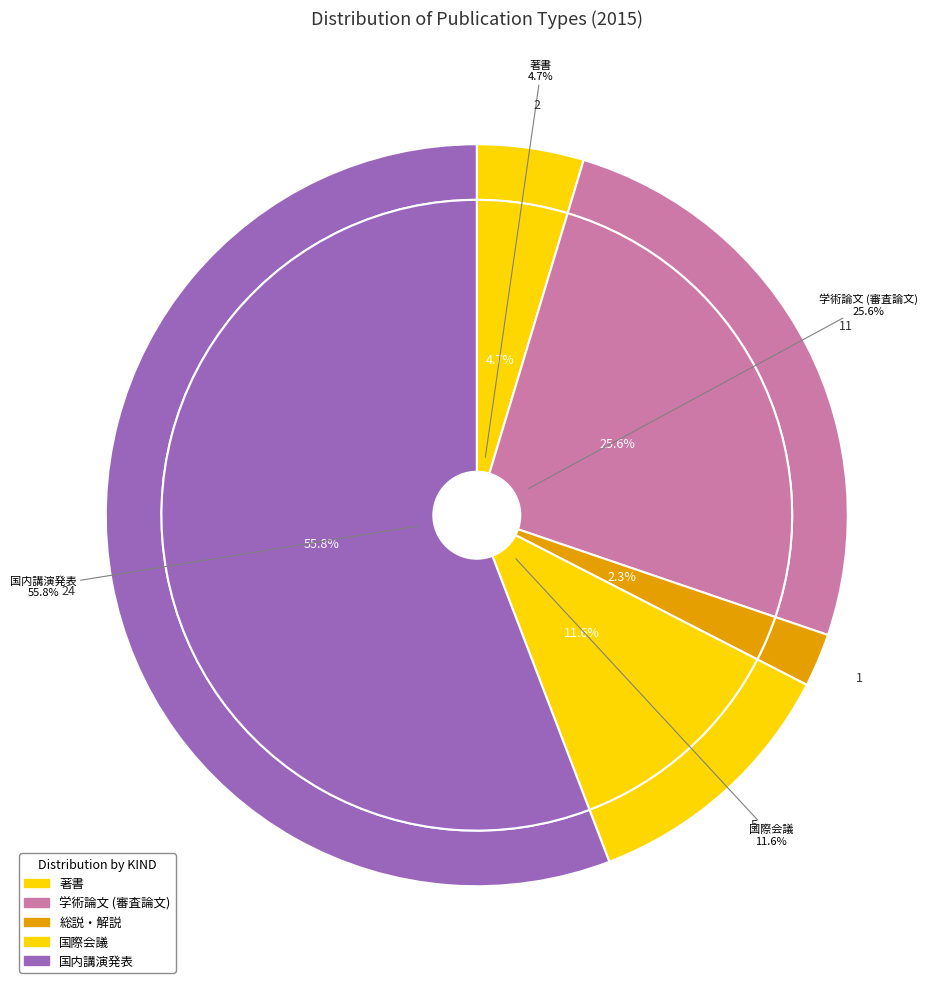

Is 国内講演発表 the majority of the pie?

Yes